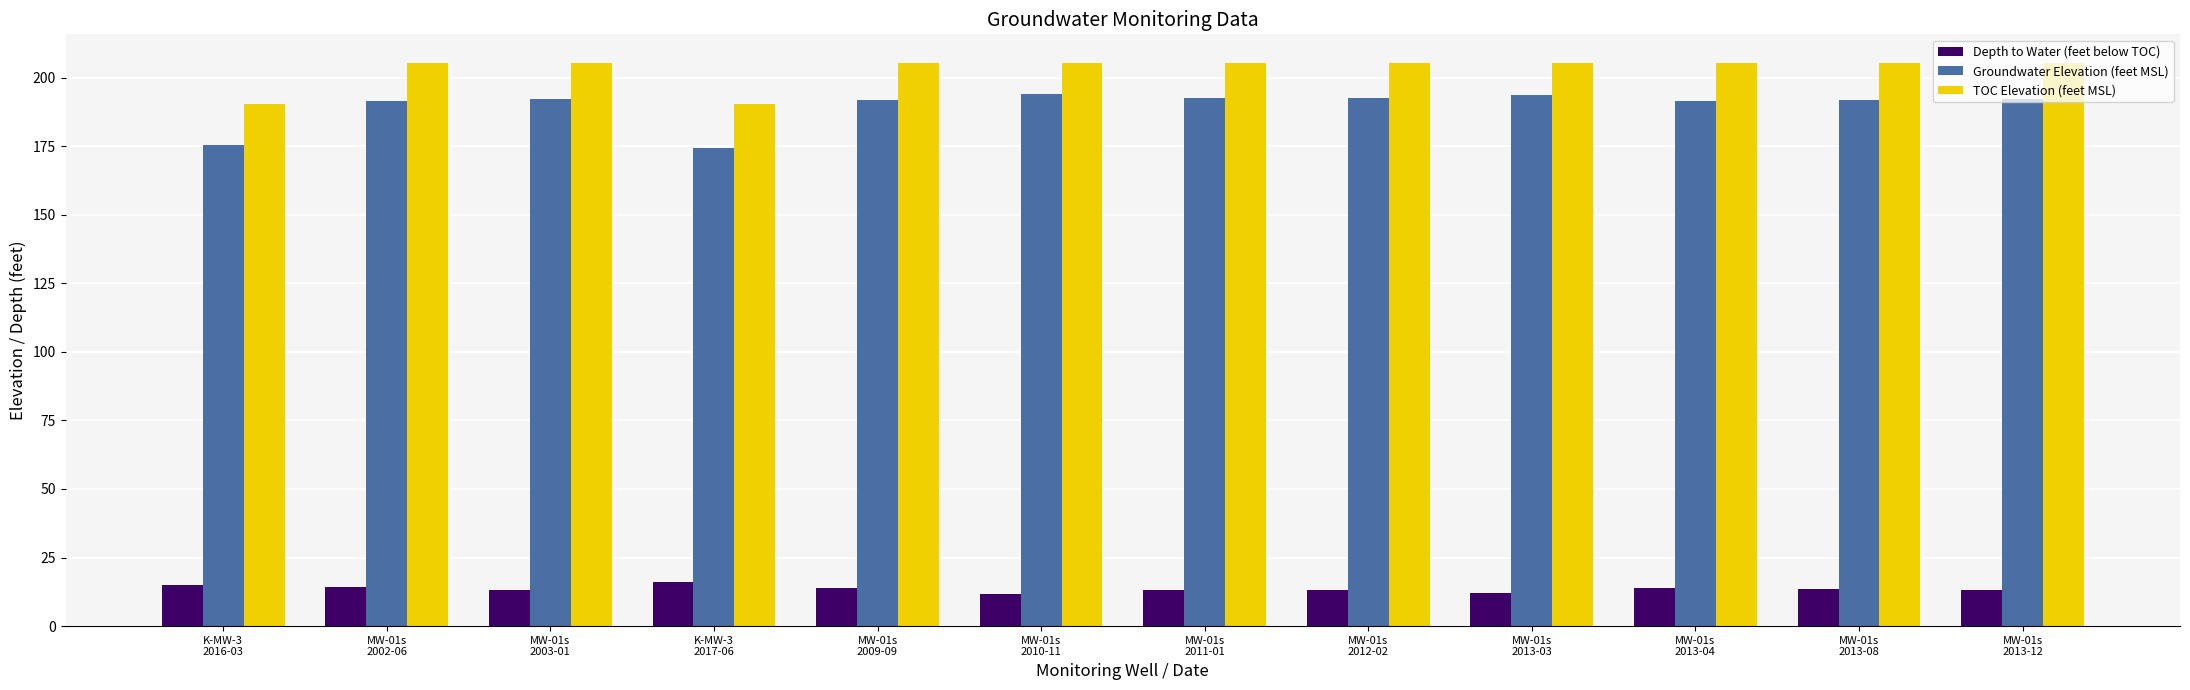

At how many categories does at least one series exceed 93?

12